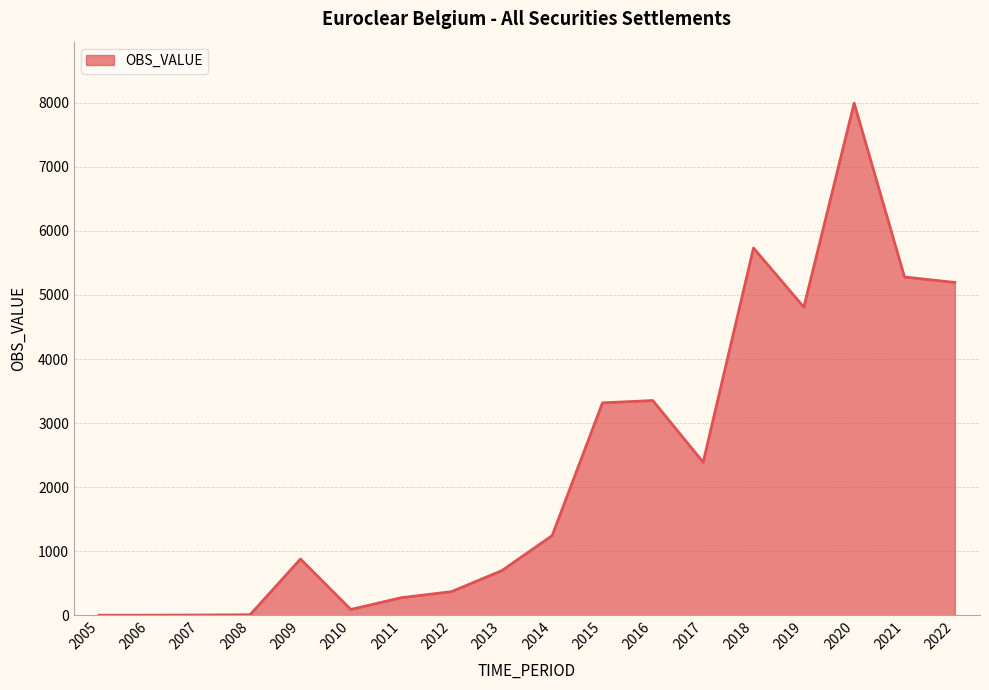

What is the maximum value shown in the chart?

7996